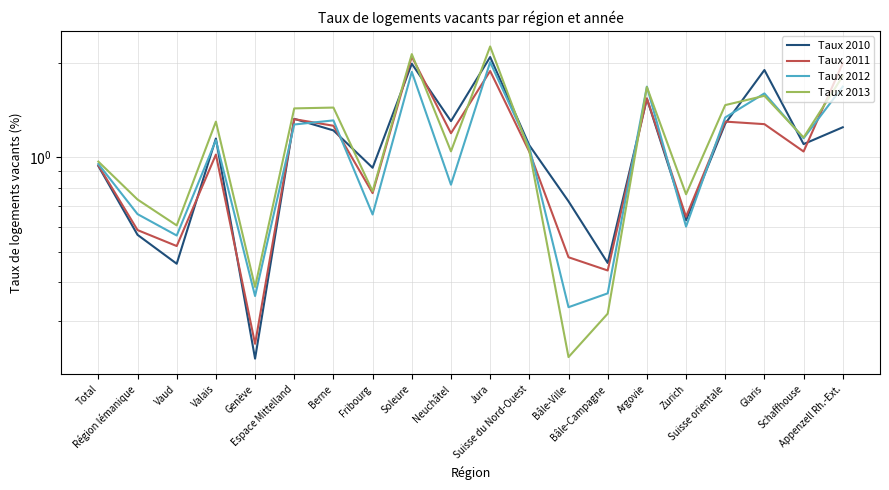

Between Jura and Bâle-Campagne, which is larger?

Jura